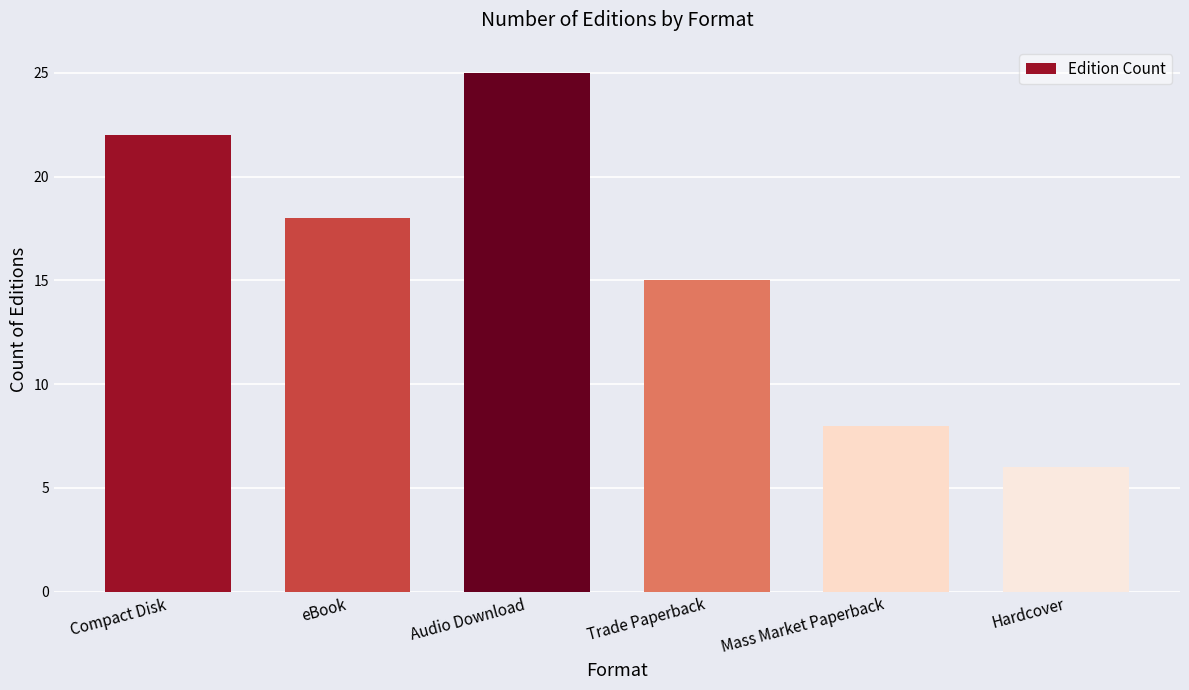

Reading right to left, transcribe all the data shown in this chart.

Hardcover=6	Mass Market Paperback=8	Trade Paperback=15	Audio Download=25	eBook=18	Compact Disk=22